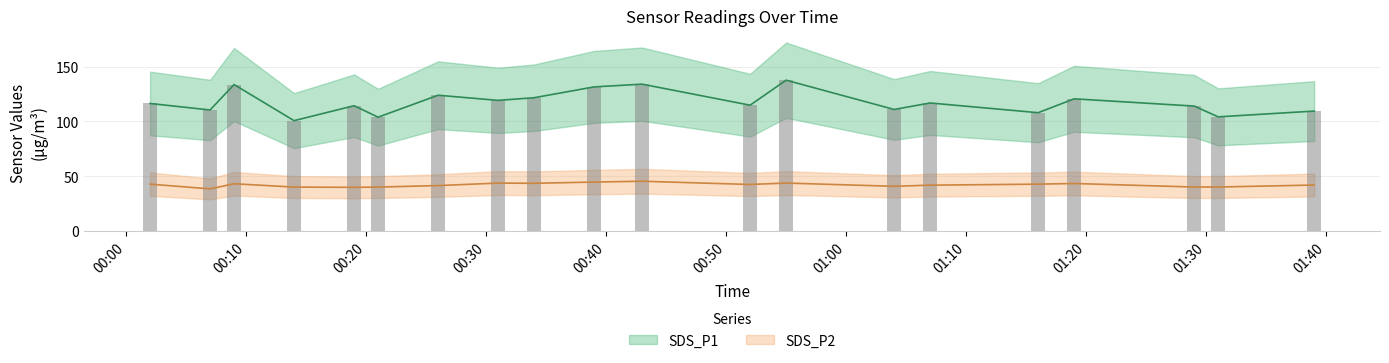

What is the sum of the SDS_P2 values at 5 and 6?

83.3